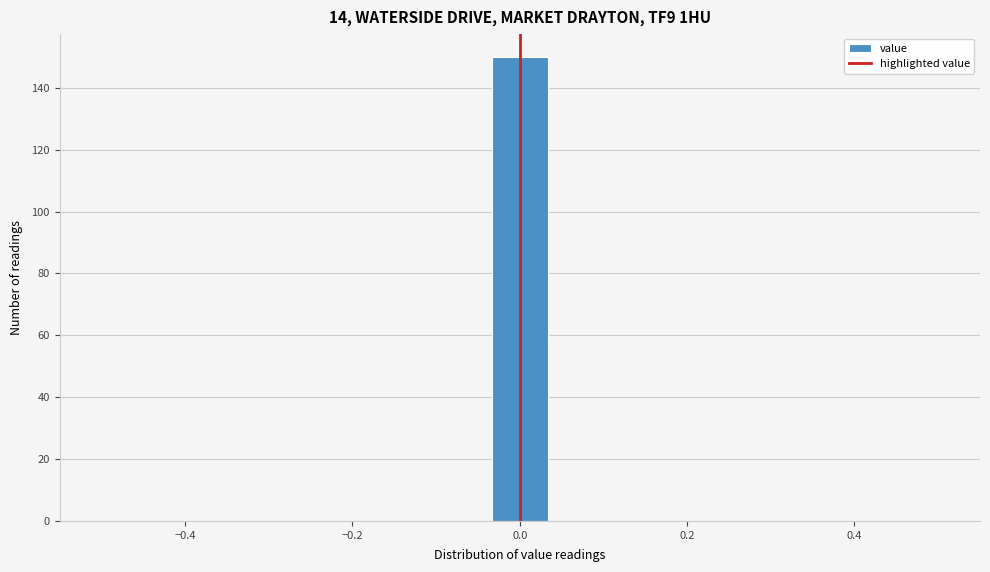

Around what value on the x-axis is the tallest bar? Give the approximate position of its centre, as read against the axis.

0.00